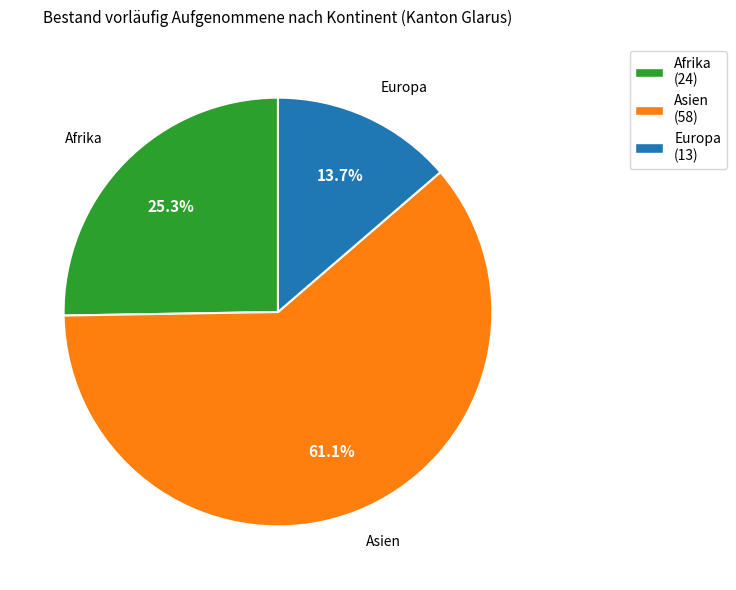

Rank the categories by value from lowest to highest.

Europa, Afrika, Asien